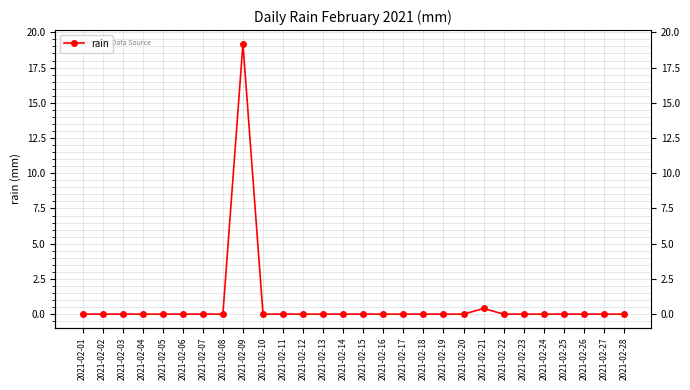

How many lines are shown in the chart?

1